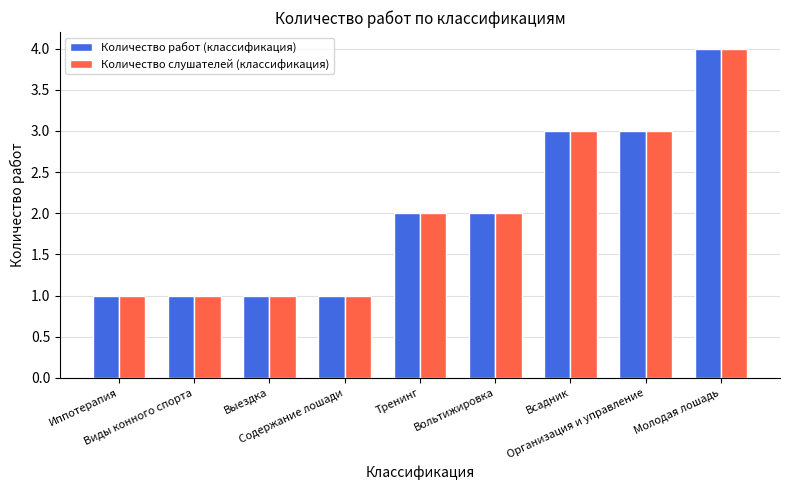

How many bars are there in each group?

2